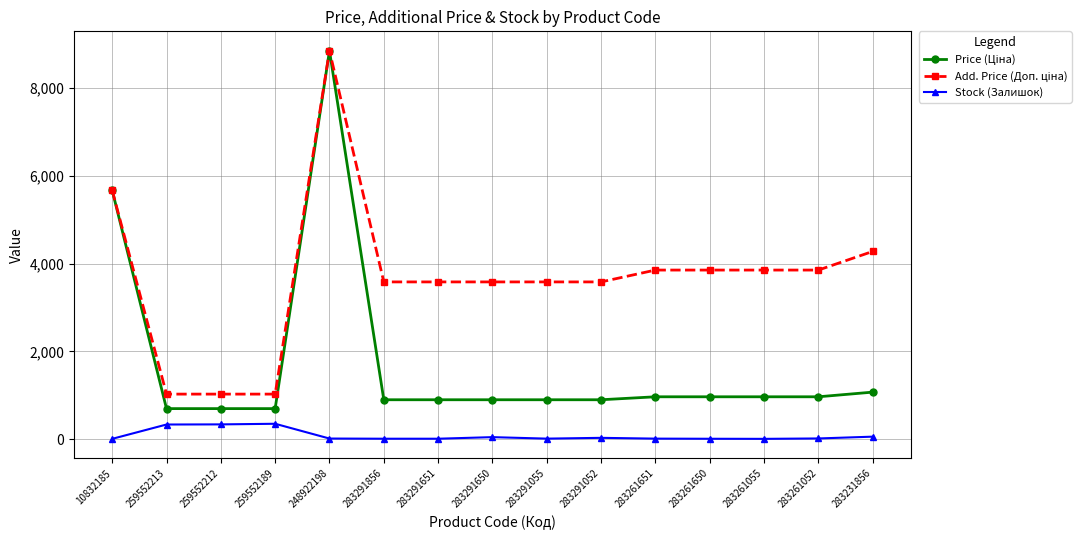

What is the difference between the highest and lowest values at 248922198?

8845.7